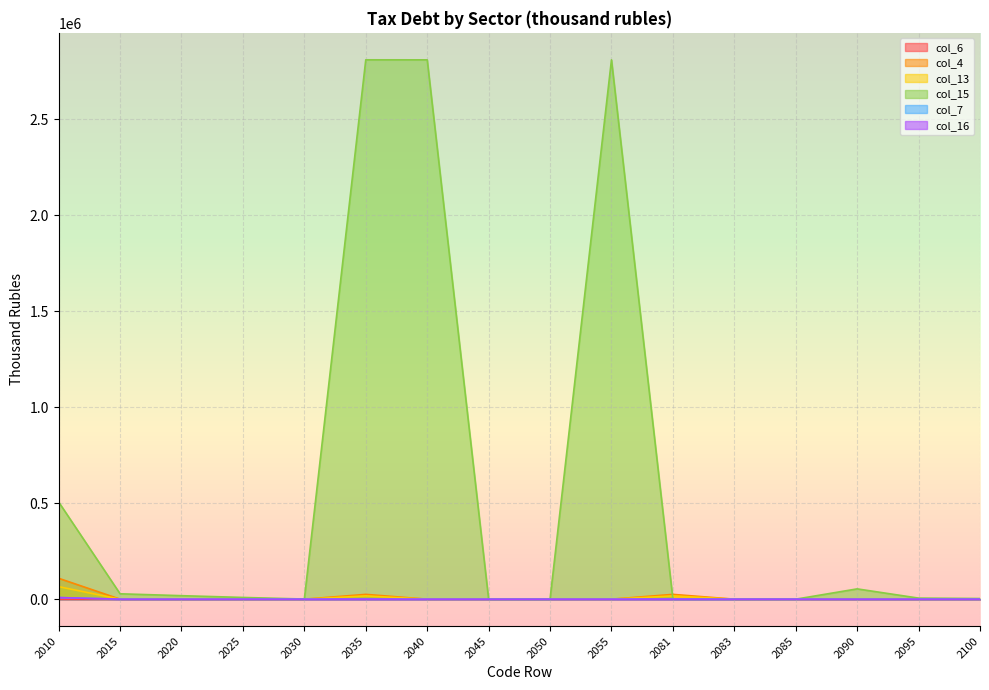

True or false: col_6 has a value of -31 at 2045.

False